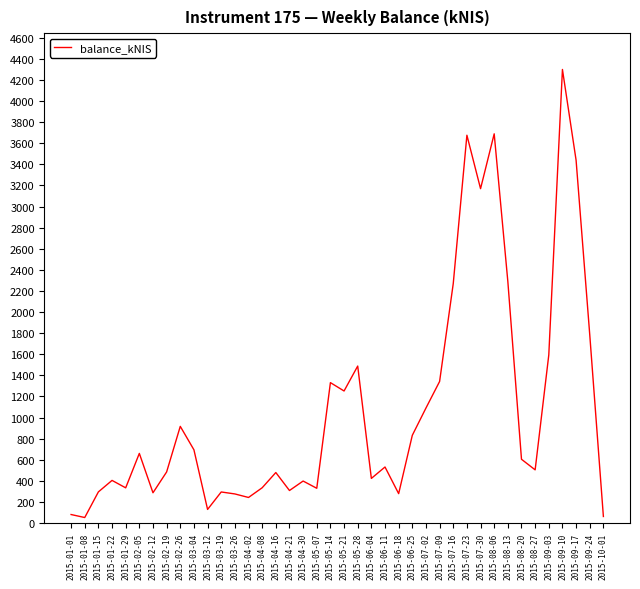

What is the maximum value shown in the chart?

4299.0